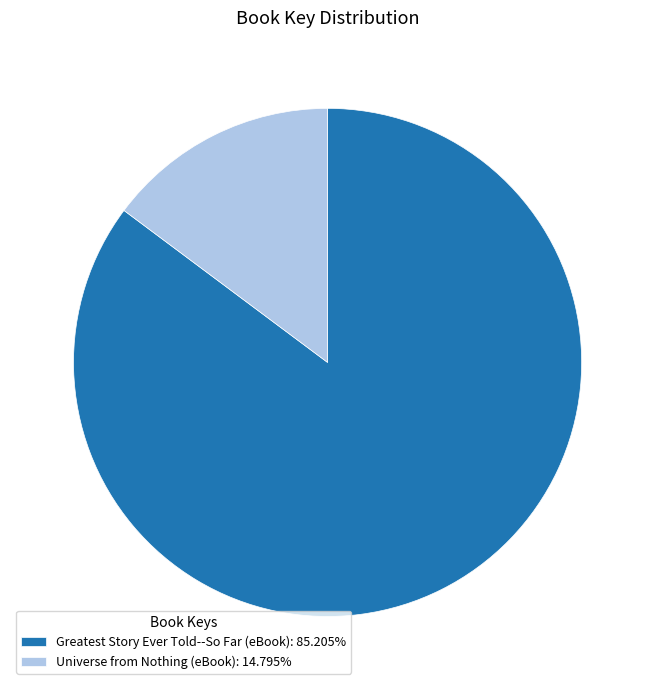

What is the ratio of the value at Greatest Story Ever Told--So Far (eBook): 85.205% to the value at Universe from Nothing (eBook): 14.795%?

5.8